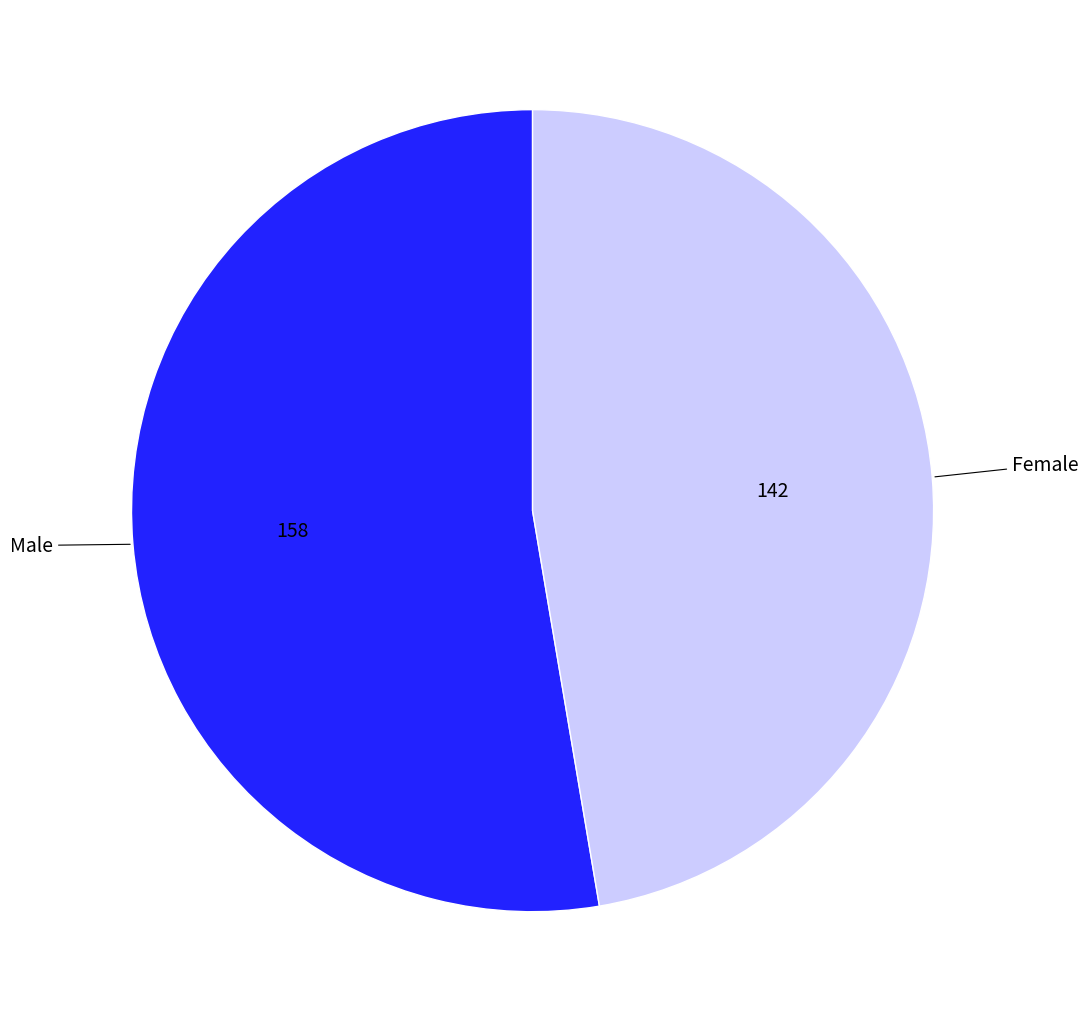

Does any single category account for the majority?

Yes